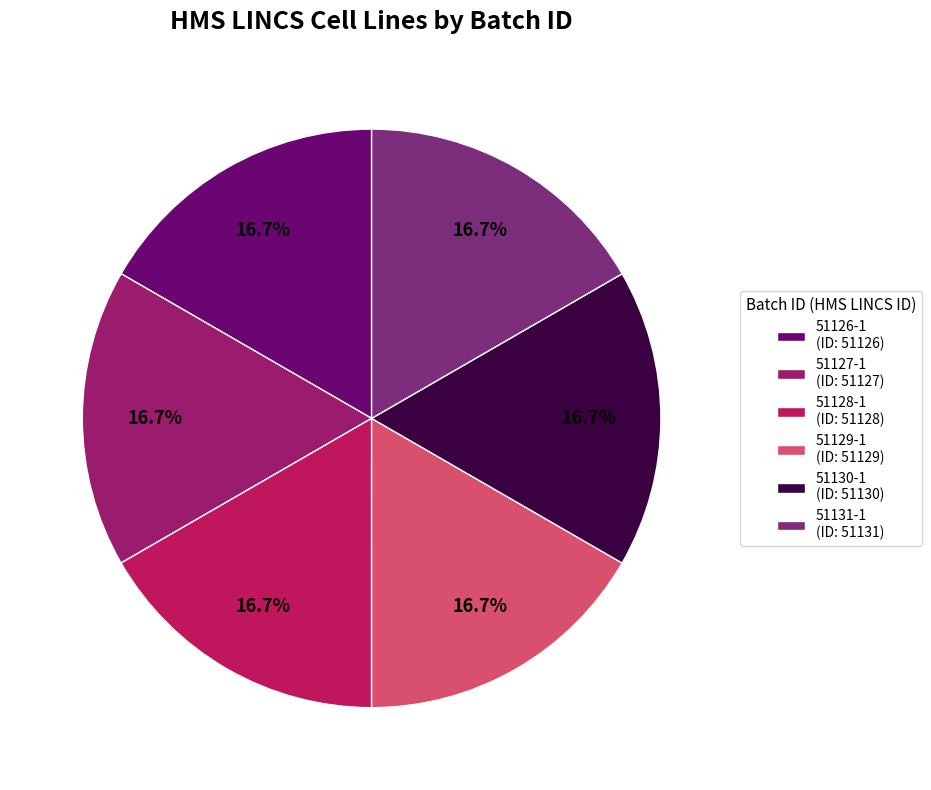

To the nearest percent, what is the combined percentage of 51130-1 and 51128-1?

33%